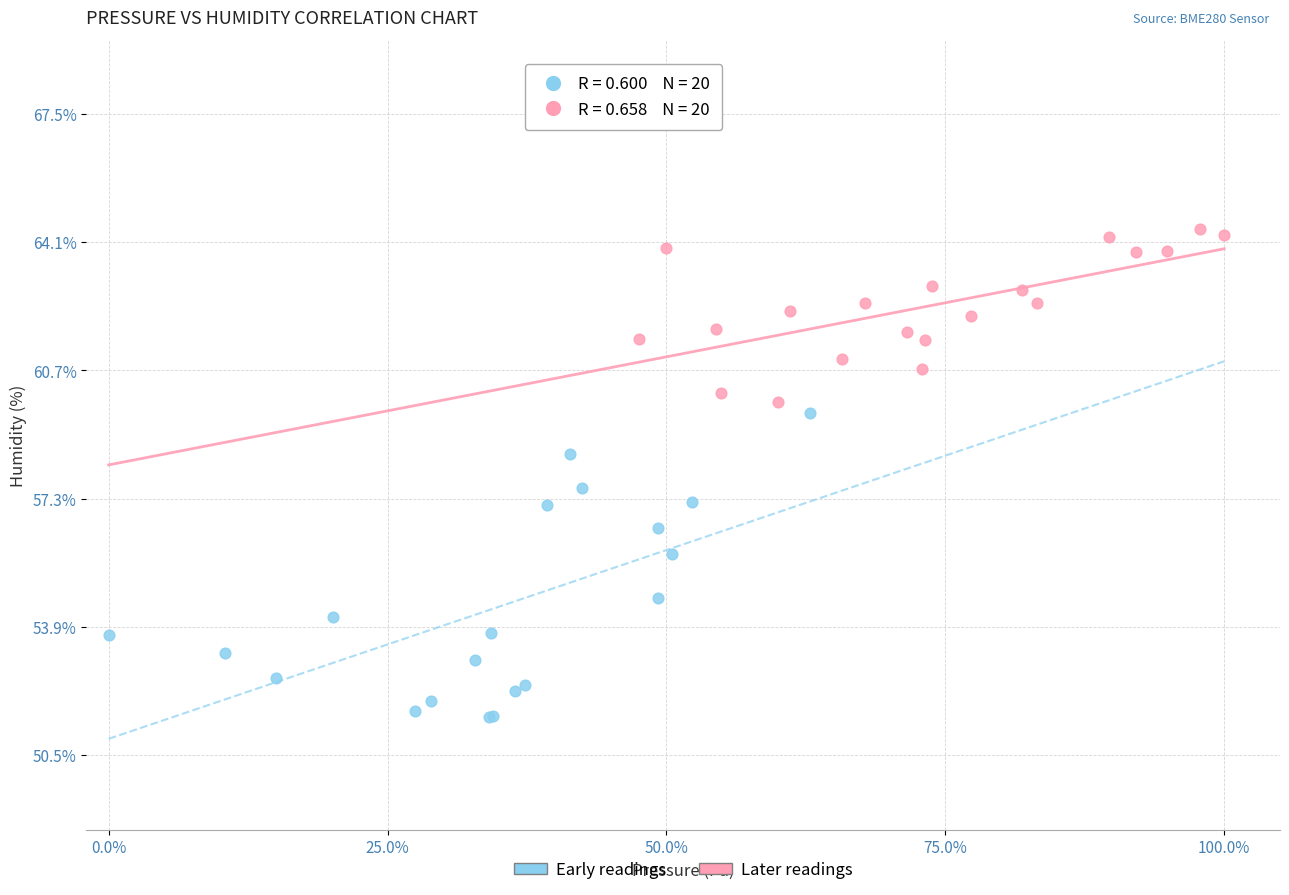

Which series has the largest Y range (max minus min)?

Early readings